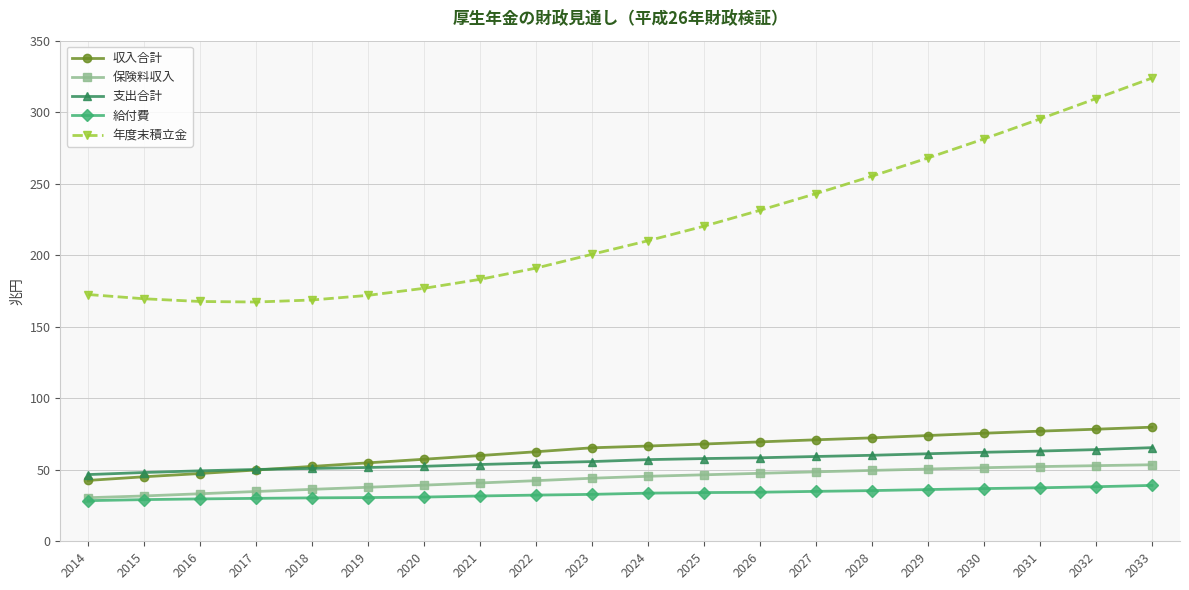

What are all the series names shown in the legend?

収入合計, 保険料収入, 支出合計, 給付費, 年度末積立金